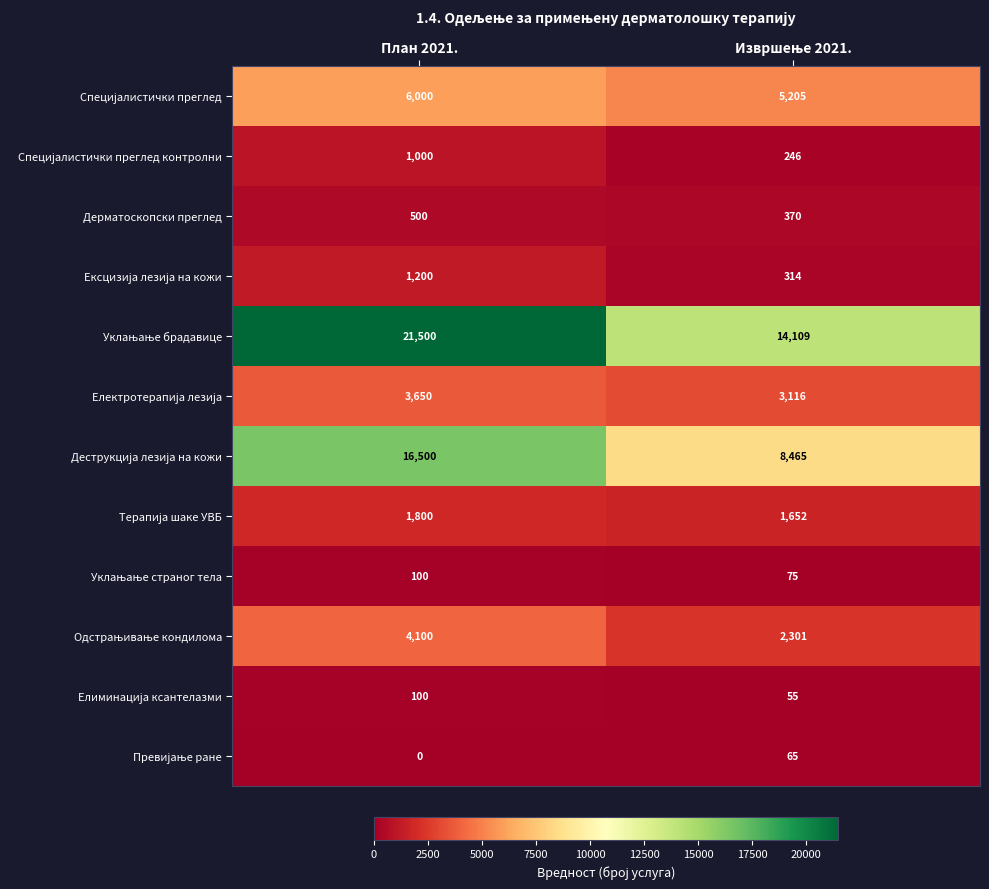

What is the maximum value shown in the chart?

21500